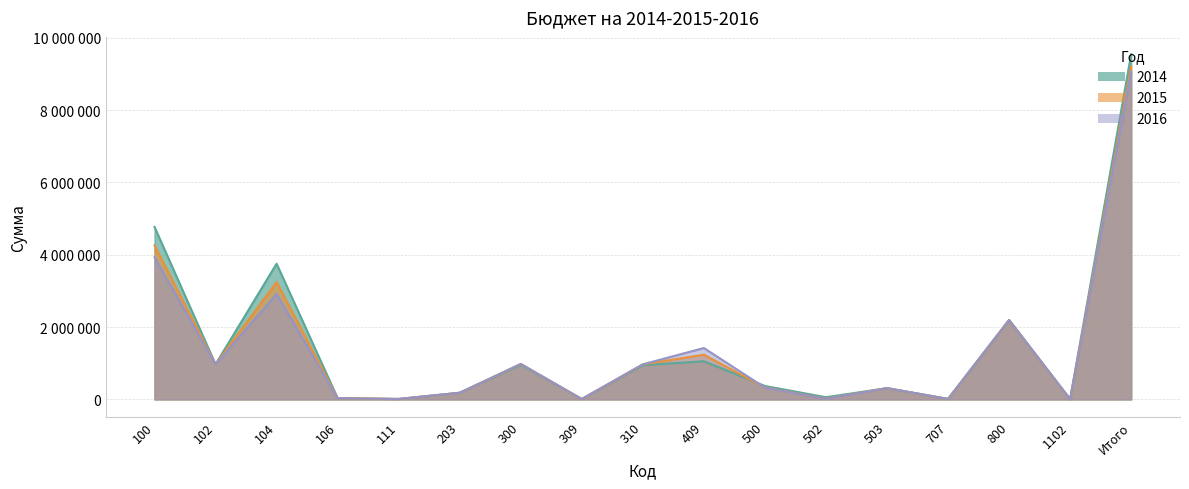

At which category does the chart reach its minimum across all series?

1102